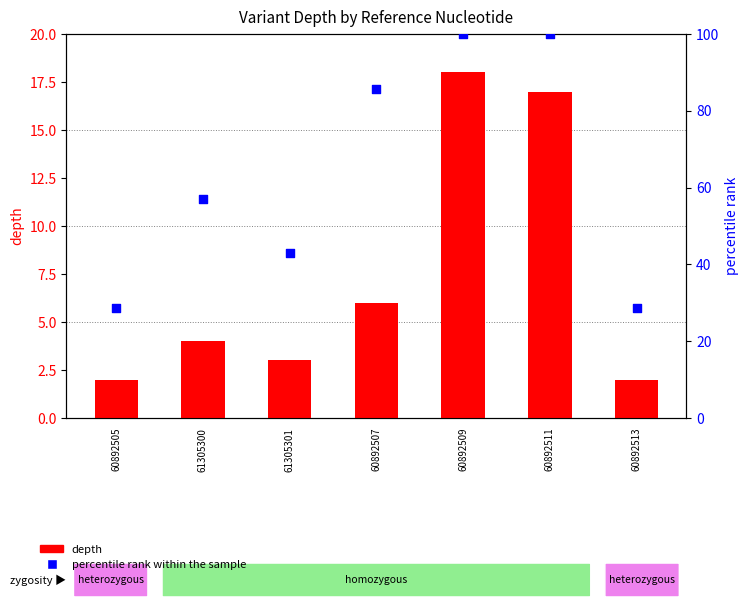

Which series contains the highest Y value?

percentile rank within the sample